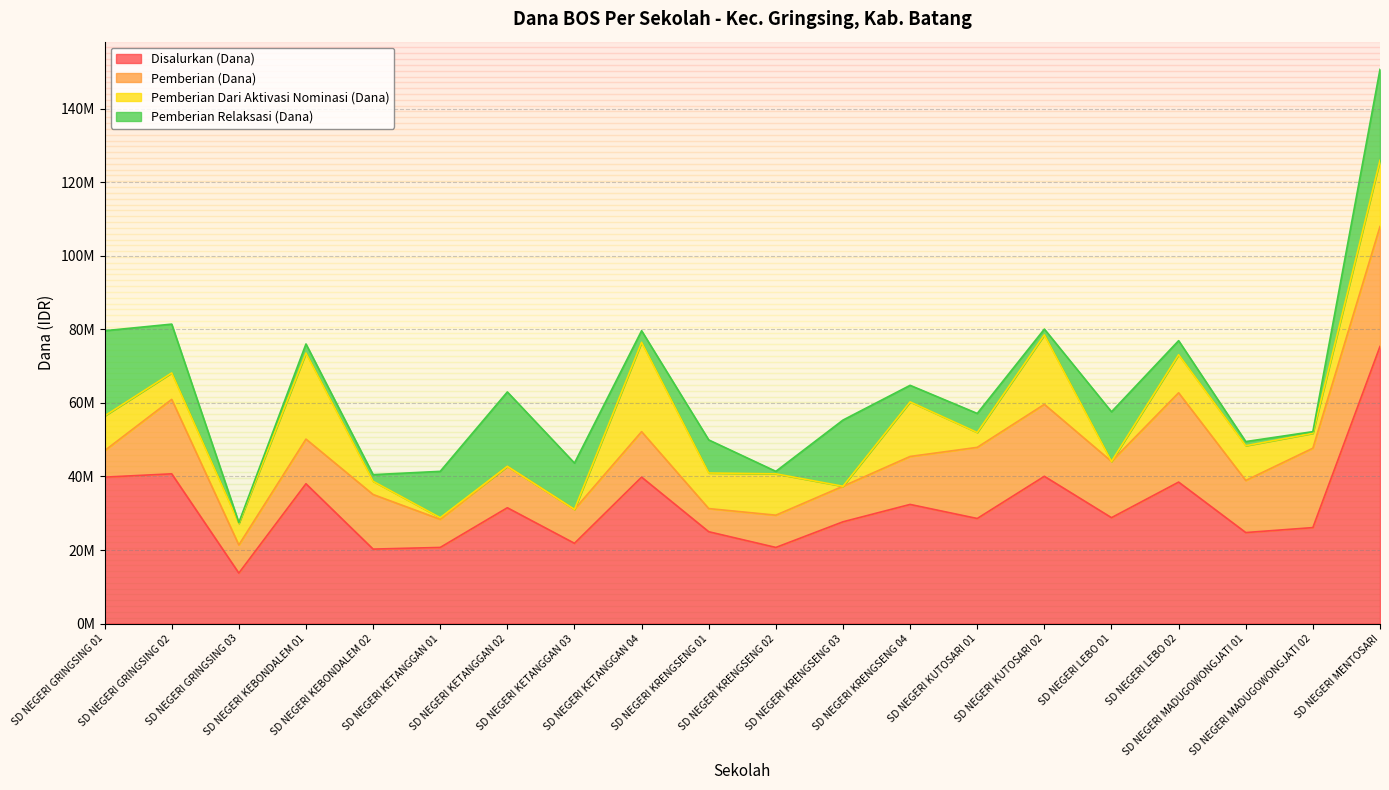

What are all the series names shown in the legend?

Disalurkan (Dana), Pemberian (Dana), Pemberian Dari Aktivasi Nominasi (Dana), Pemberian Relaksasi (Dana)